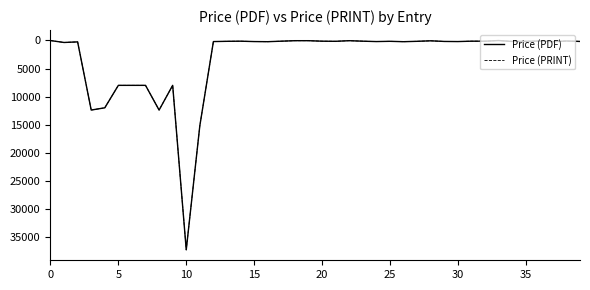

What is the label of the 1st point from the right?

39